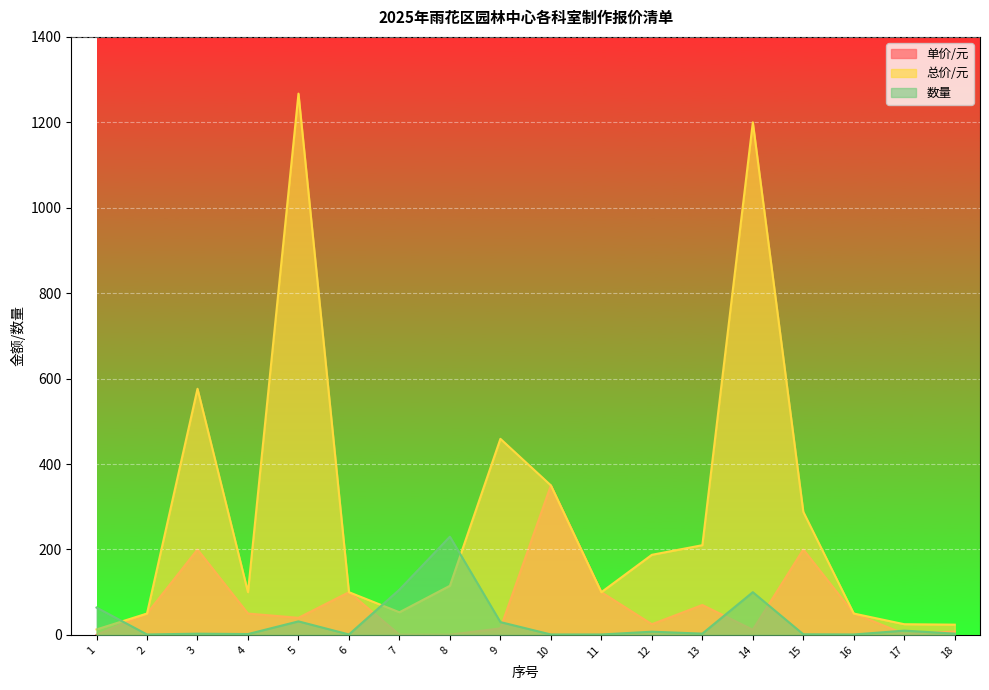

At which label does 总价/元 first exceed 115?

3